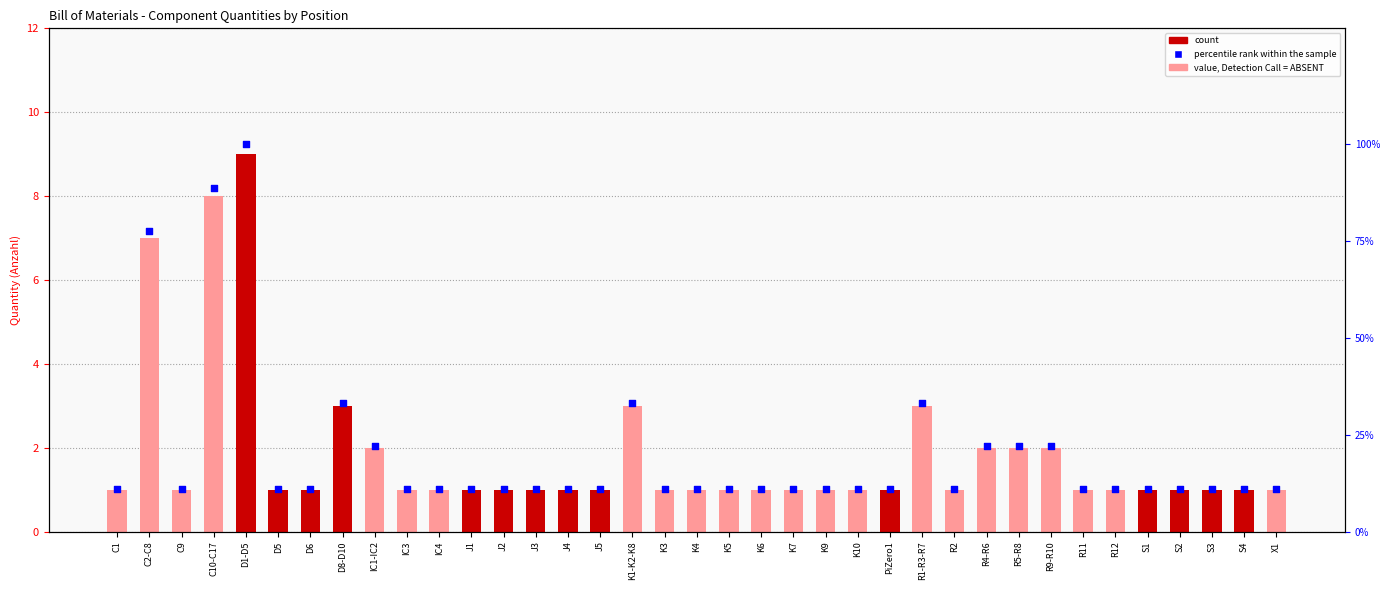

Is the value of count at R5-R8 greater than the value of percentile rank within the sample at PiZero1?

No